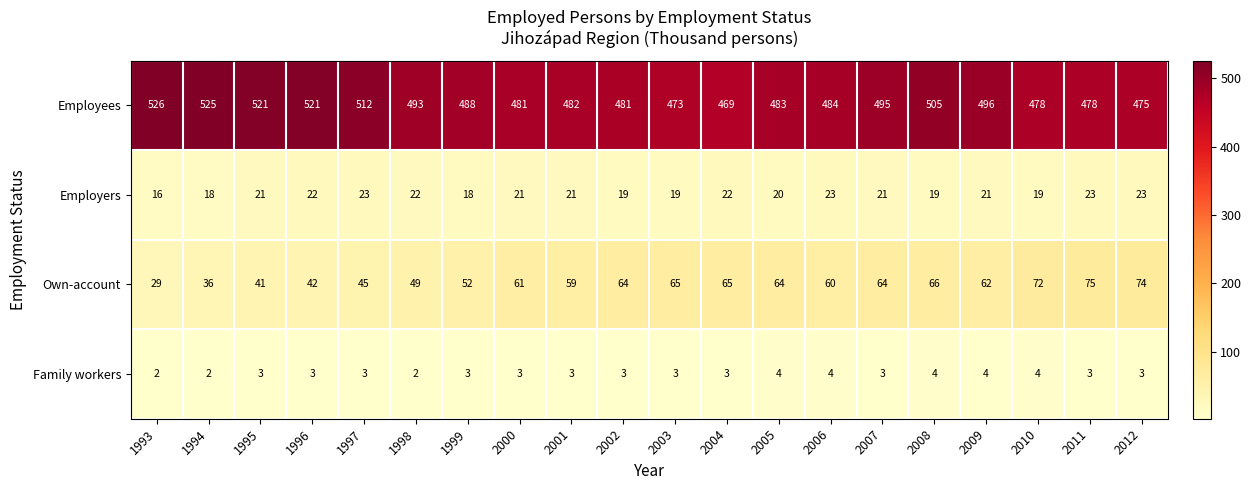

The Employees series shows 192 at 2006. True or false?

False